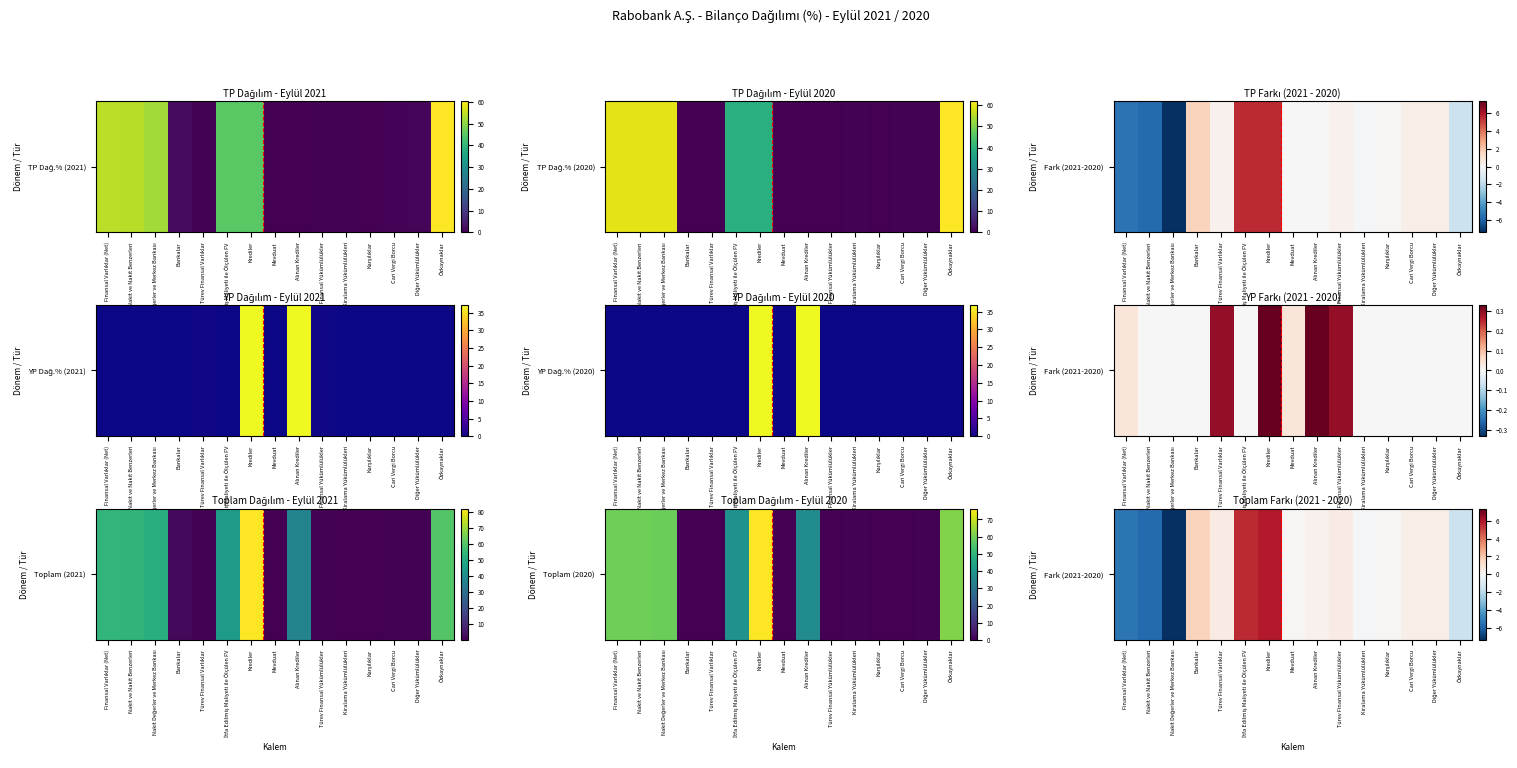

Which category has the highest value across all series?

Krediler